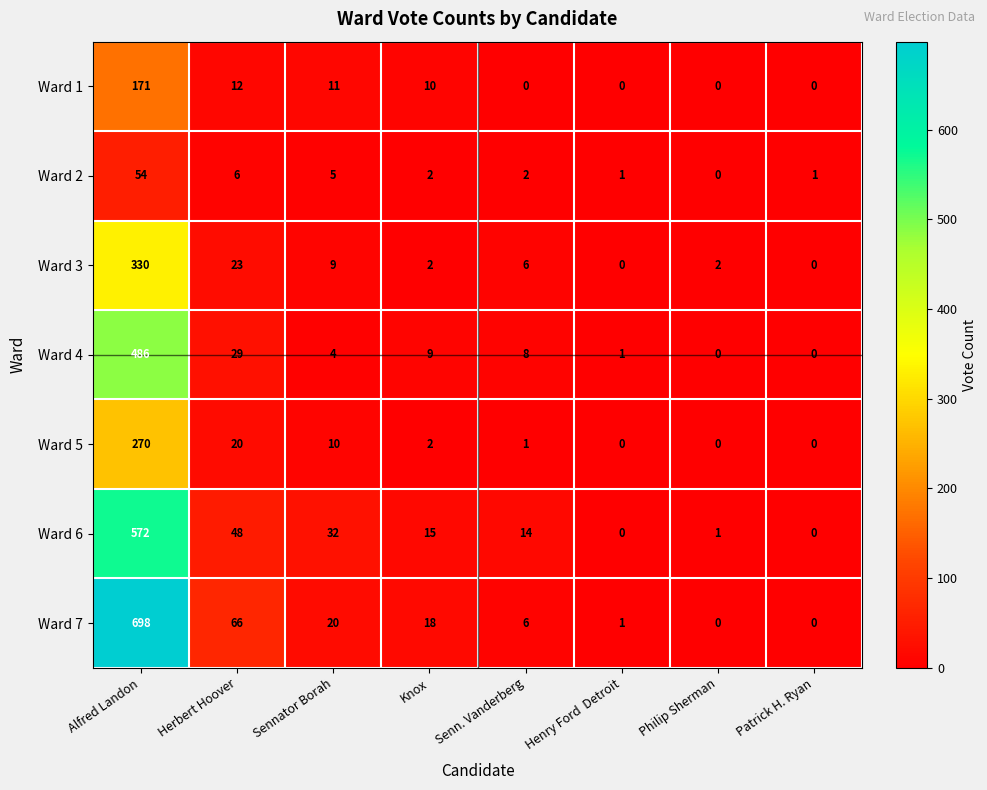

What is the highest value of the Ward 3 series?

330